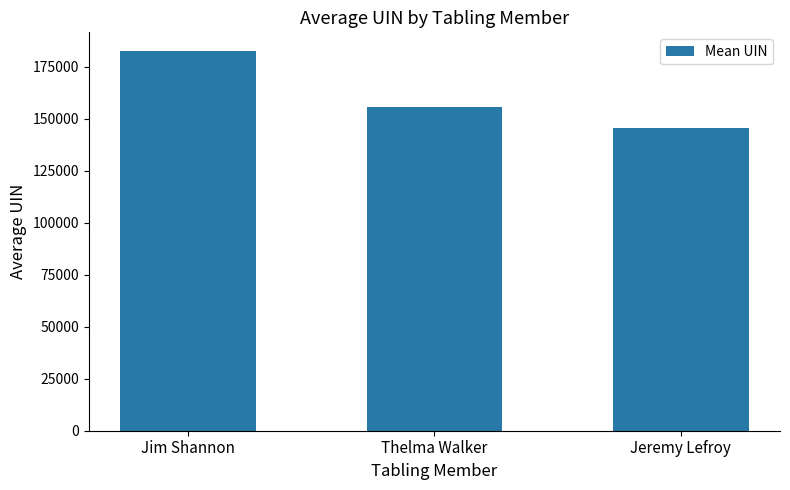

What is the average value?

161331.4